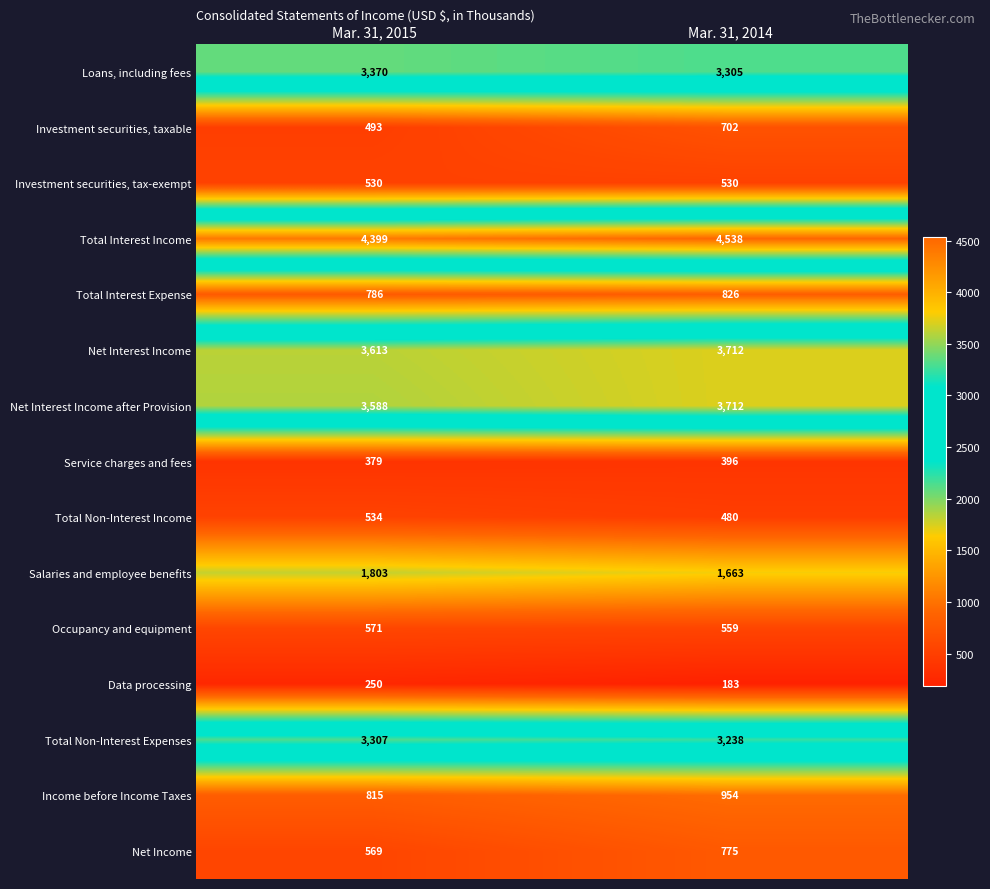

What is the difference between the Income before Income Taxes values at Mar. 31, 2015 and Mar. 31, 2014?

139